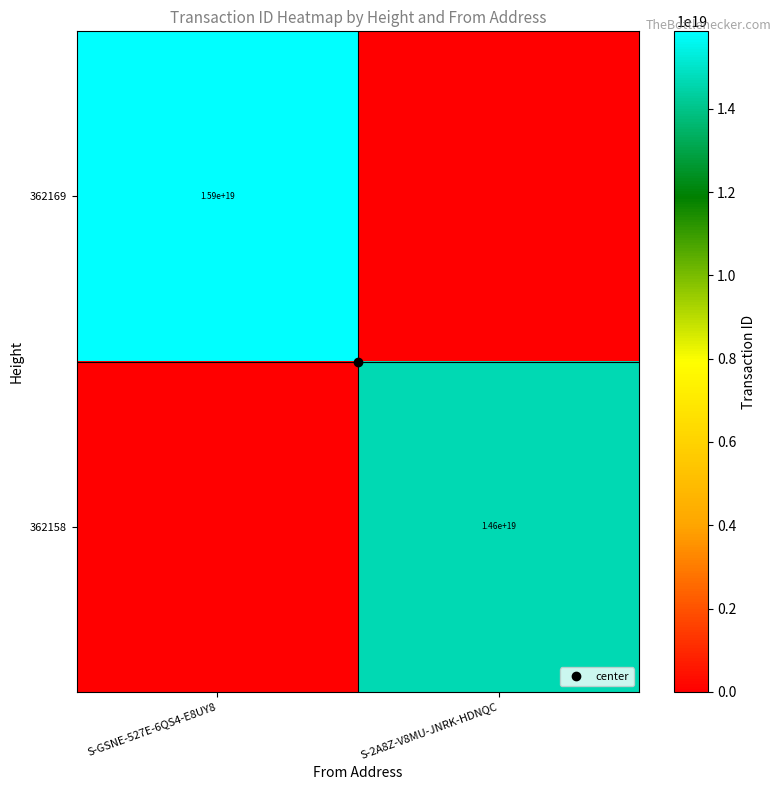

Count the 362169 values in the range 0 to 15862726830816700416.

2